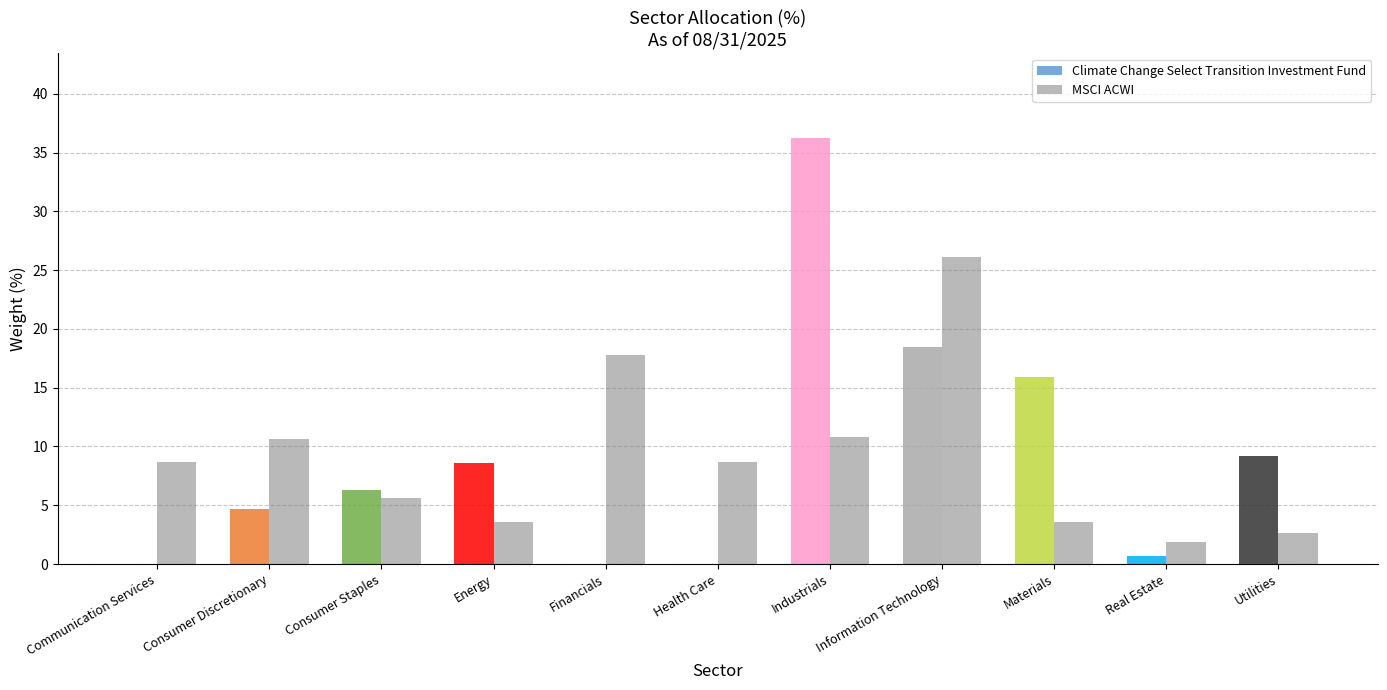

True or false: the data shows 1.9 at Real Estate.

True